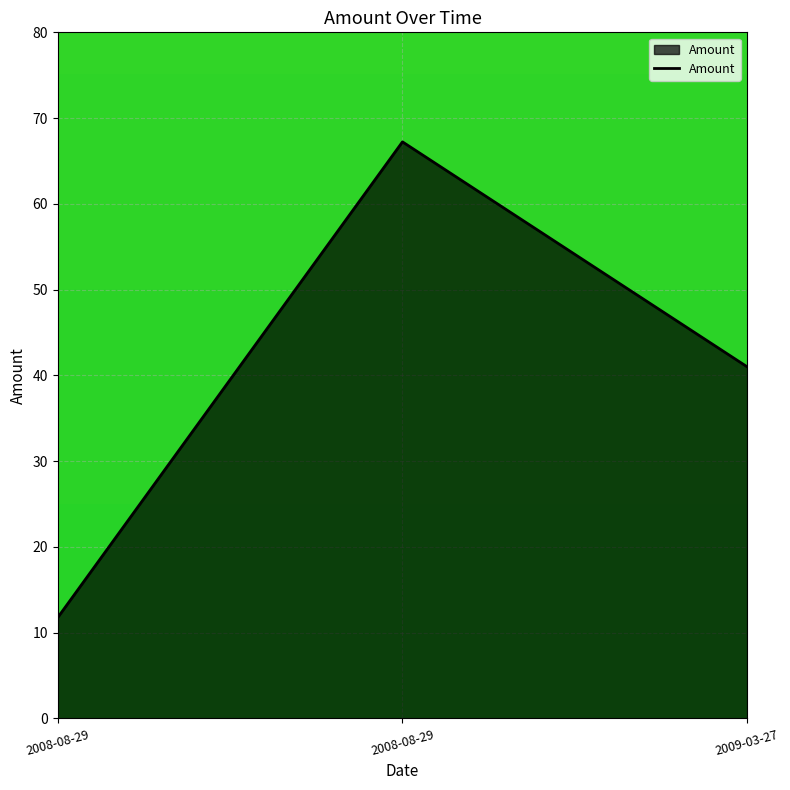

Is it true that the value at 2009-03-27 is 14.8?

False